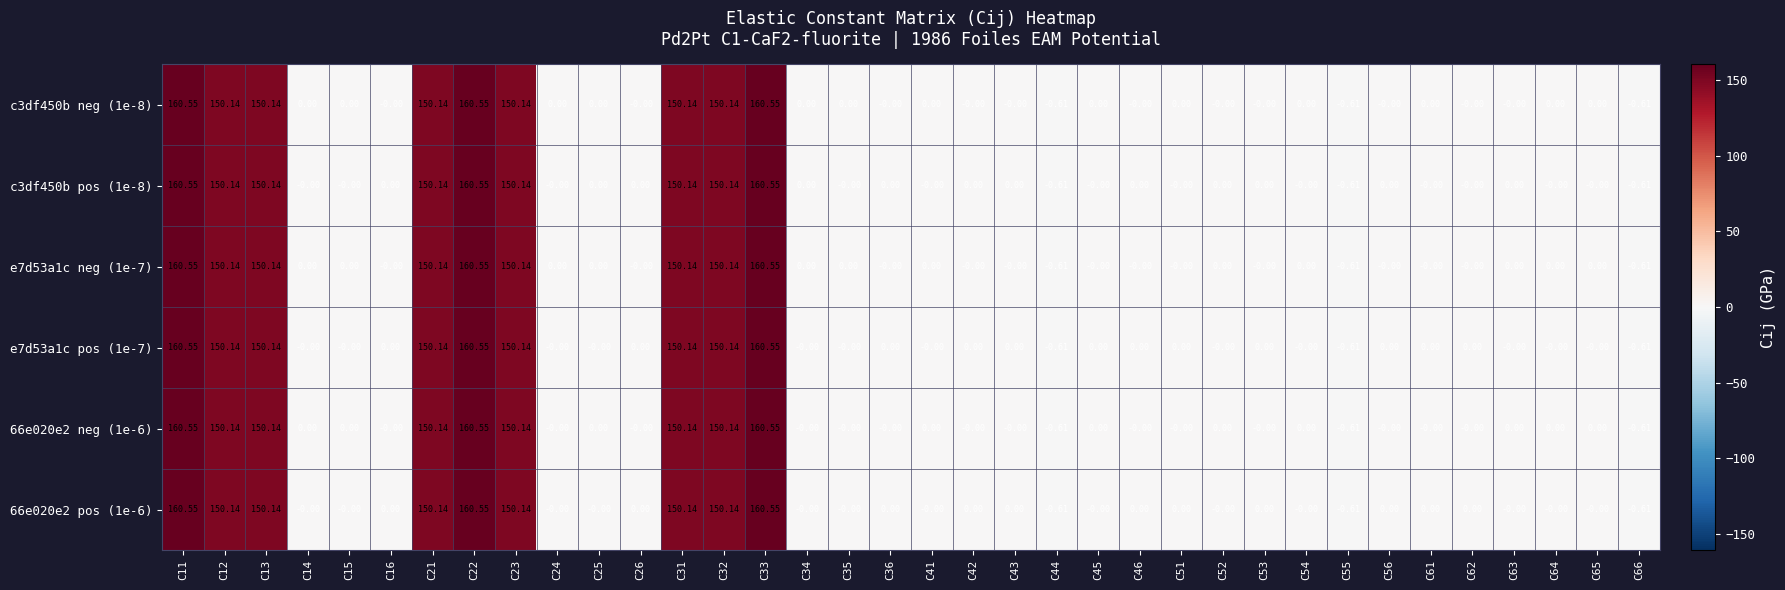

How many categories are shown in the chart?

36